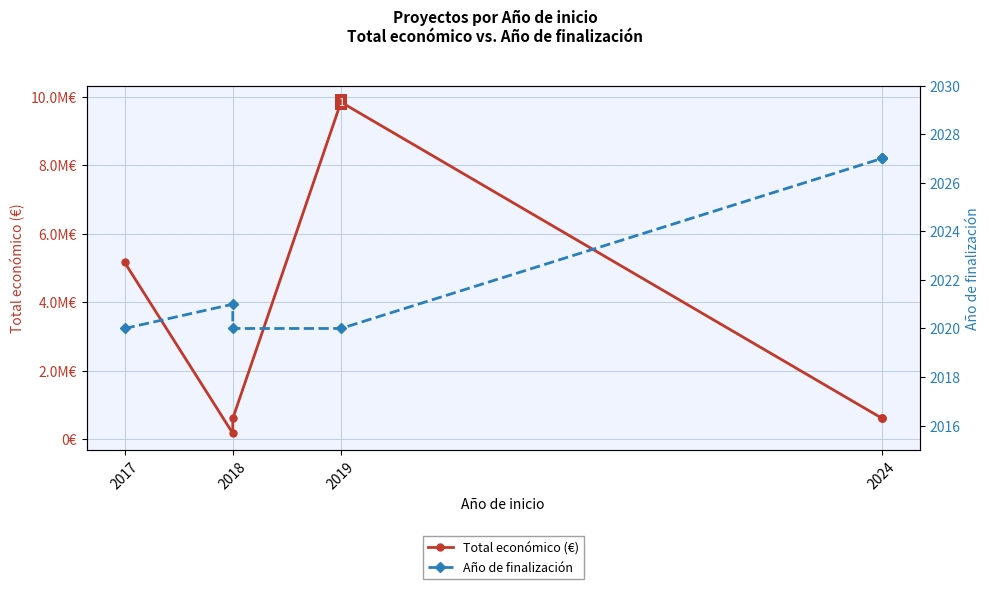

What position from the right is 5?

2